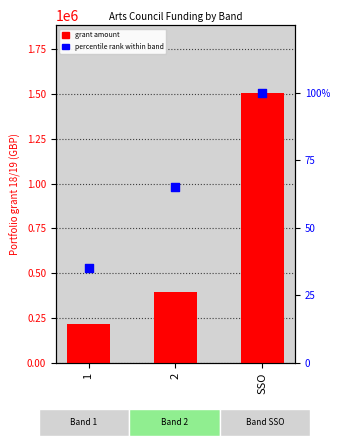

Is the value of grant amount at 2 greater than the value of percentile rank at SSO?

Yes